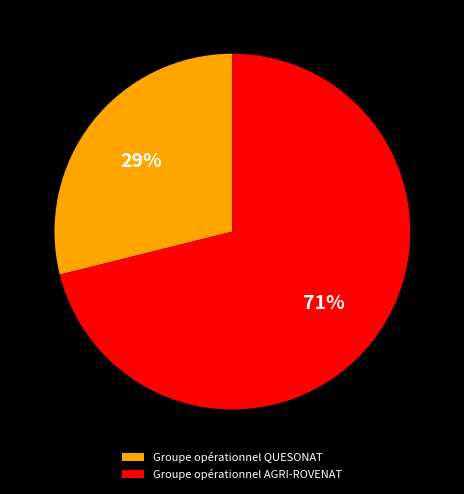

Between Groupe opérationnel AGRI-ROVENAT and Groupe opérationnel QUESONAT, which is larger?

Groupe opérationnel AGRI-ROVENAT